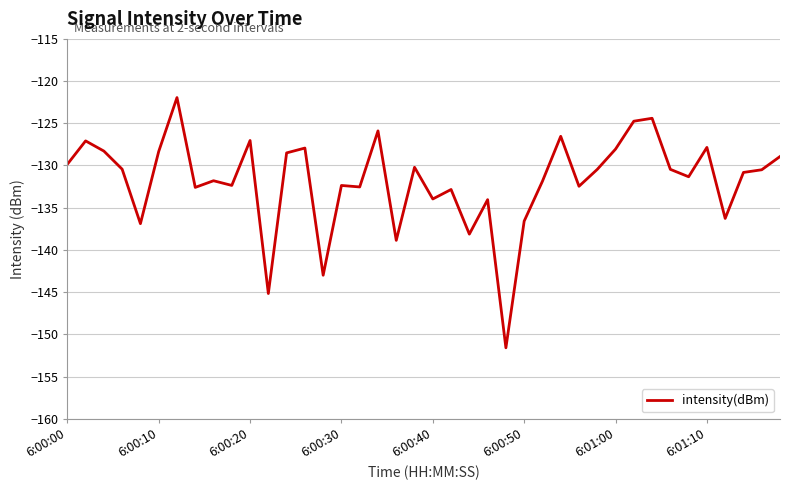

What is the greatest value displayed?

-122.0